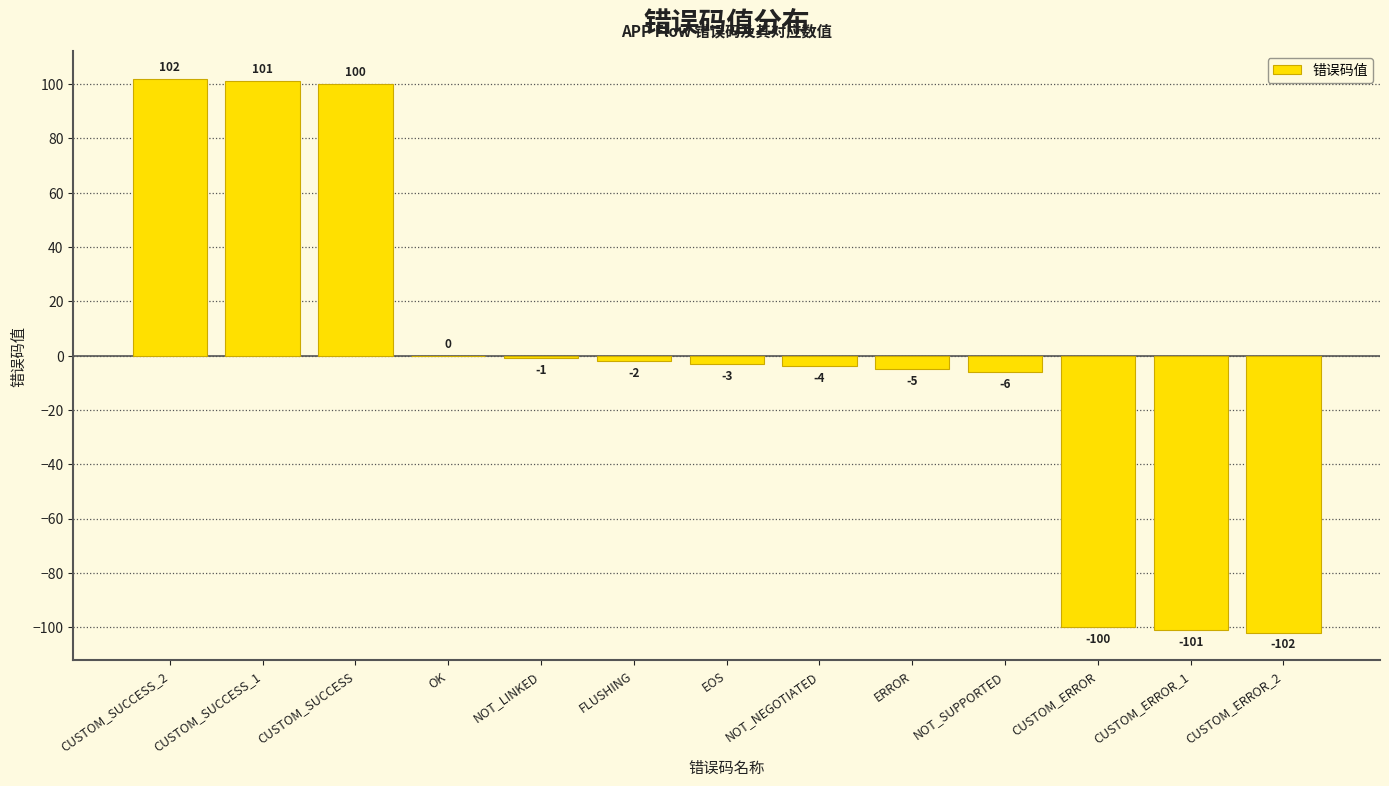

What is the change in value from EOS to NOT_SUPPORTED?

-3